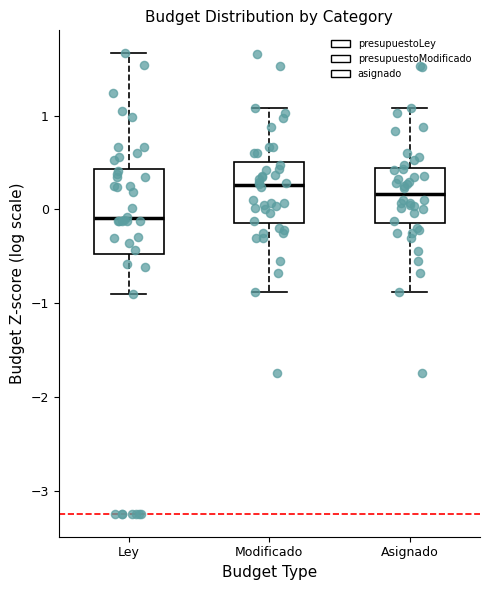

Reading left to right, read every box against the y-axis: the position of its median line, the range the box covers, and the ends of its whiskers. The values are not printed on the chart, so give them approximately, as read against the axis.

Ley: median -0.1, box -0.5 to 0.4, whiskers -0.9 to 1.7
Modificado: median 0.3, box -0.1 to 0.5, whiskers -0.9 to 1.1
Asignado: median 0.2, box -0.1 to 0.4, whiskers -0.9 to 1.1